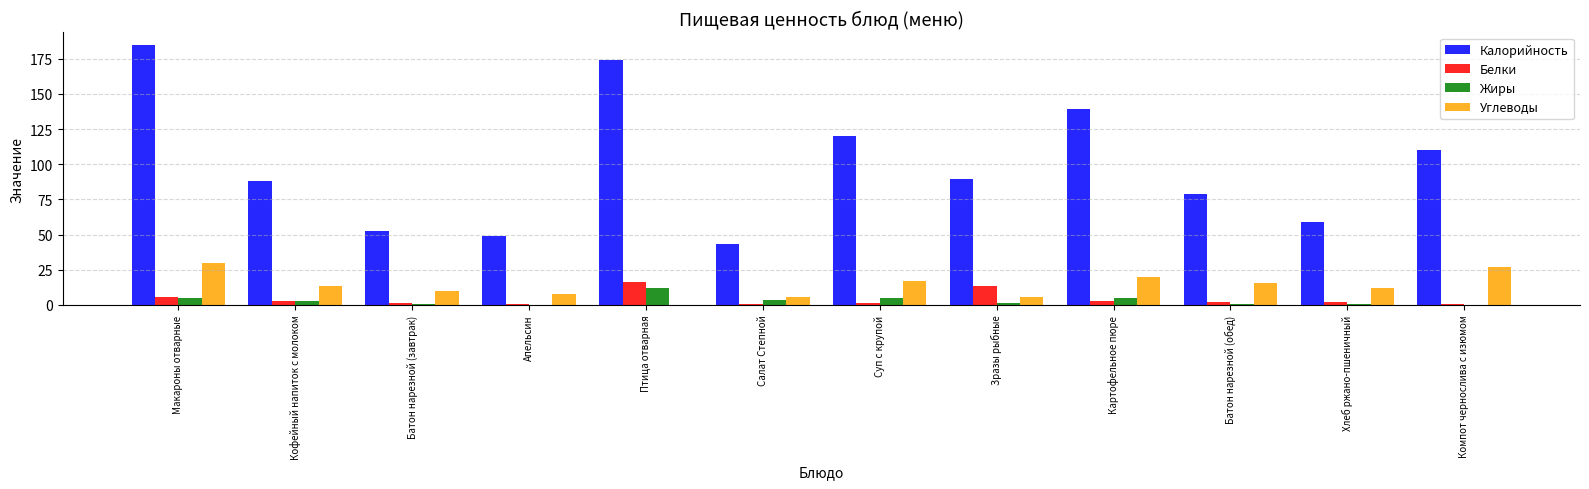

At which category is the sum across all series the highest?

Макароны отварные